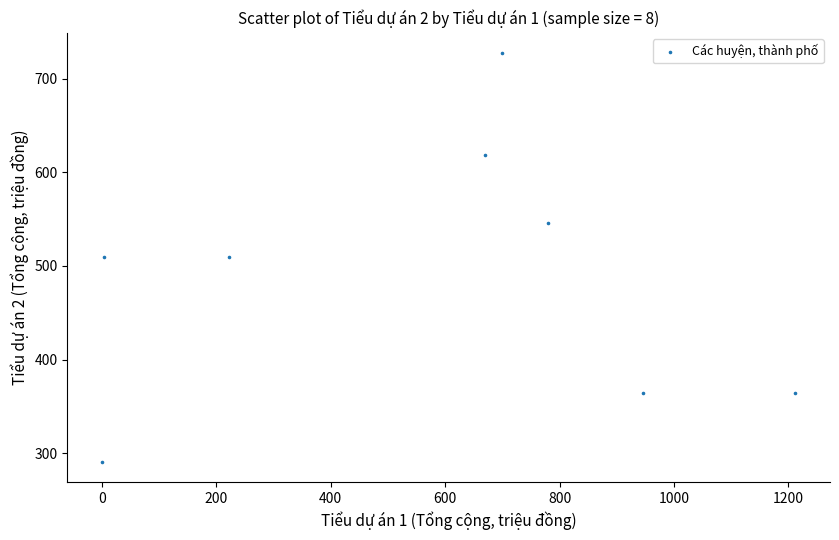

What is the average Y value?

491